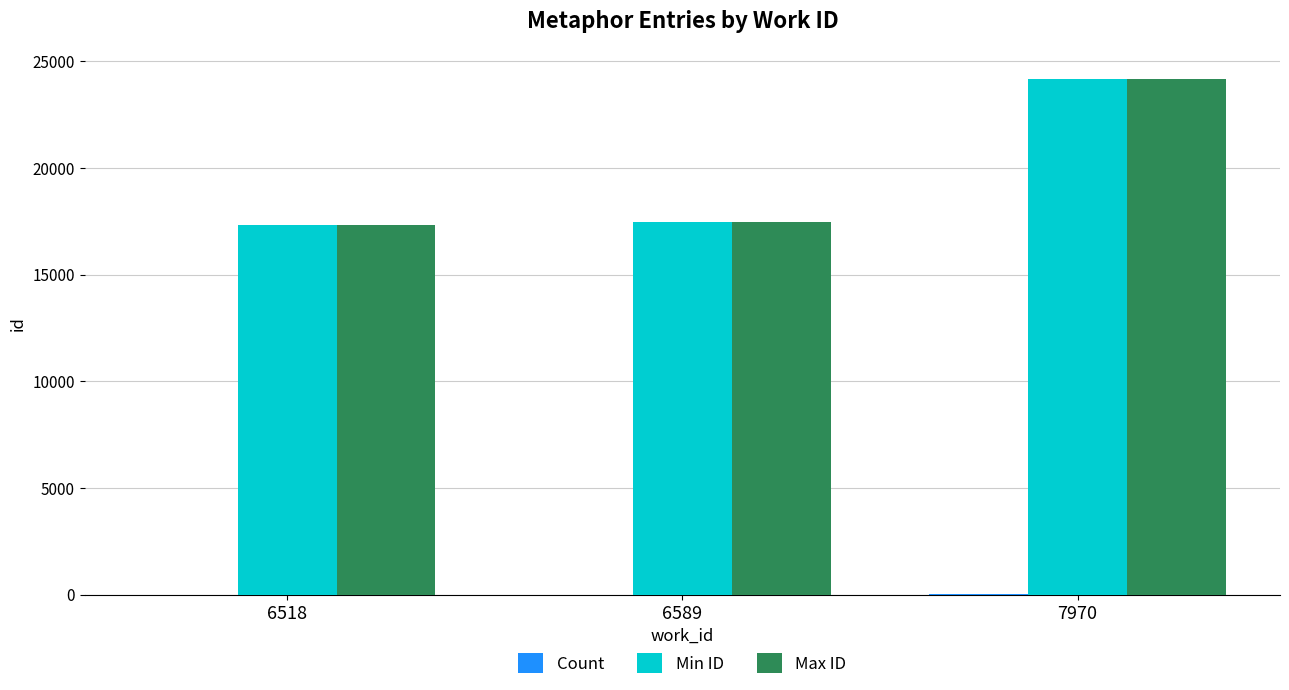

At which category is the sum across all series the highest?

7970